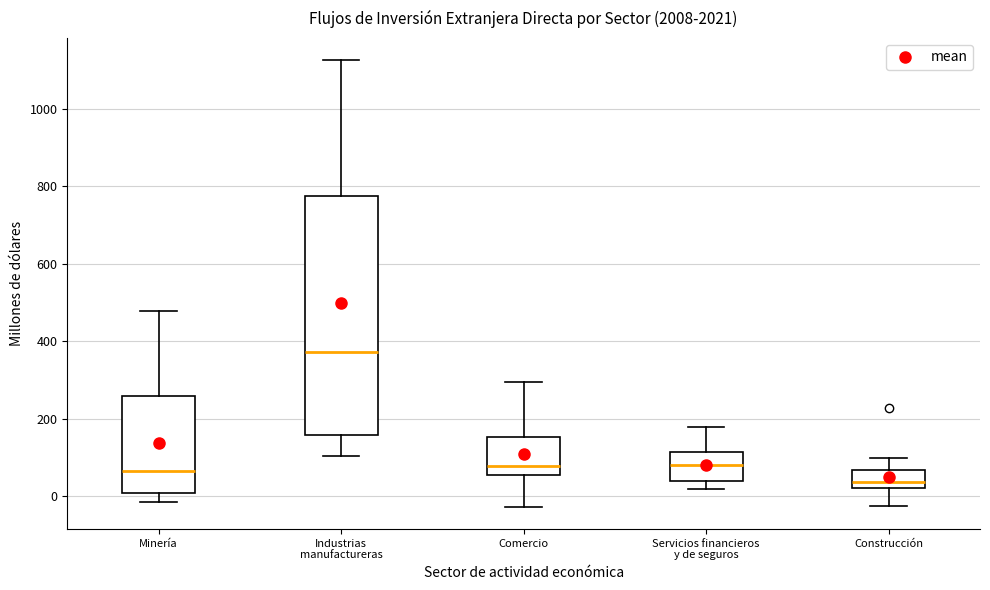

Which box is the tallest, from its lower edge to its upper edge?

Industrias manufactureras